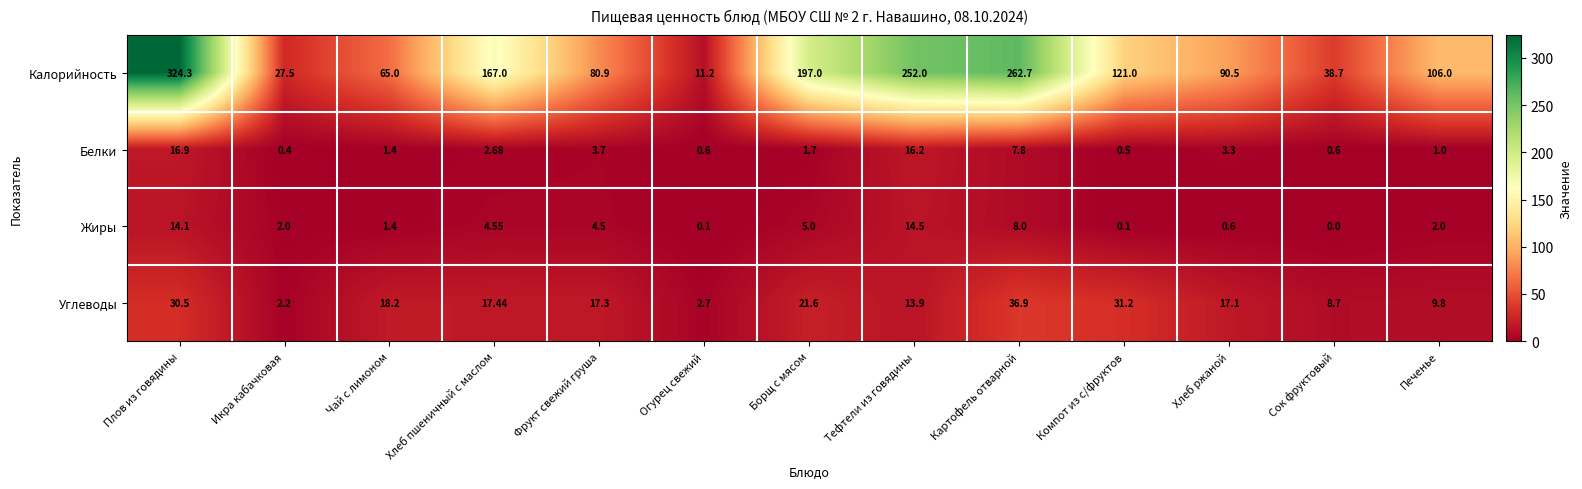

At which category is the sum across all series the highest?

Плов из говядины